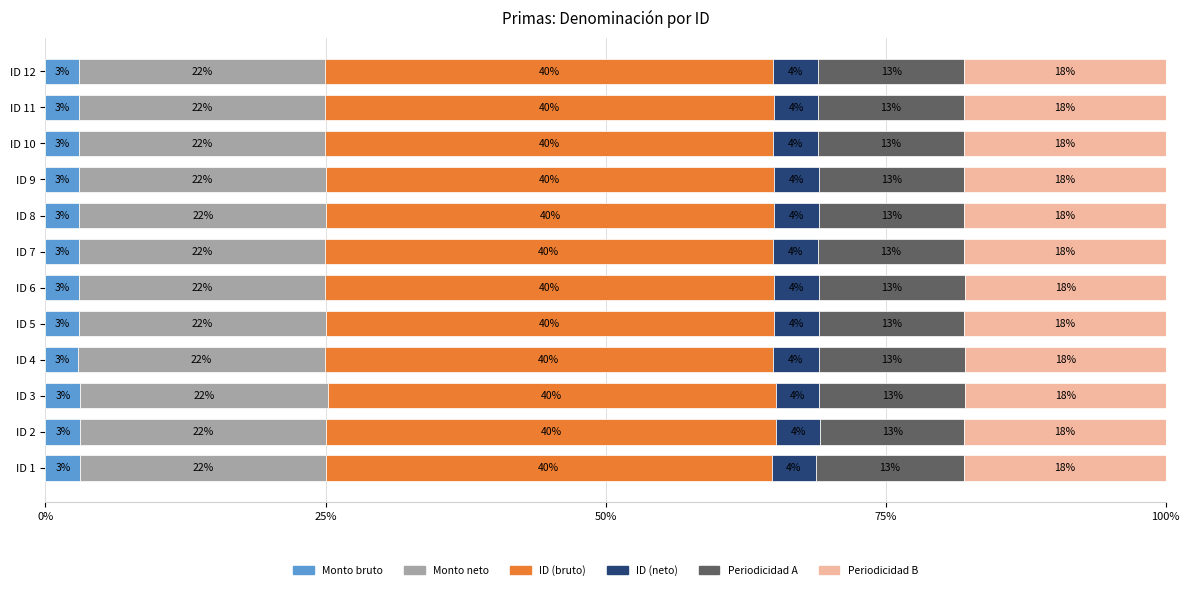

What is the total value across all series at ID 3?

100.0